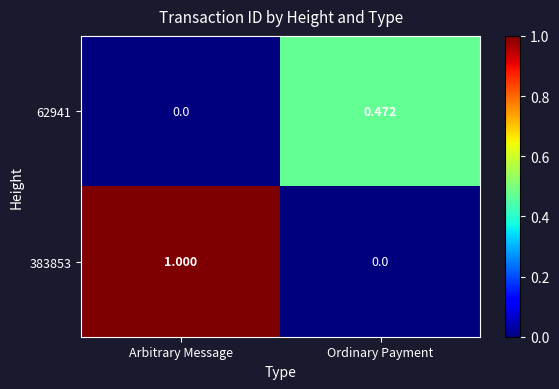

List the labels in order of 383853 value, largest first.

Arbitrary Message, Ordinary Payment